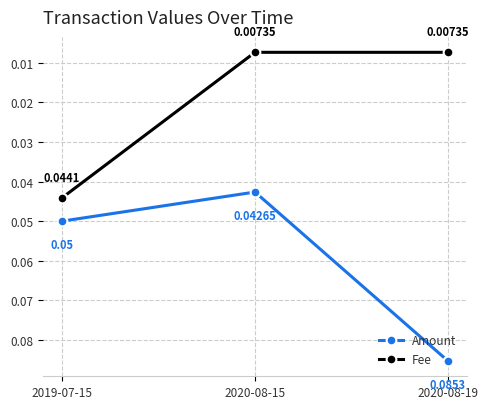

Does the chart have visible grid lines?

Yes